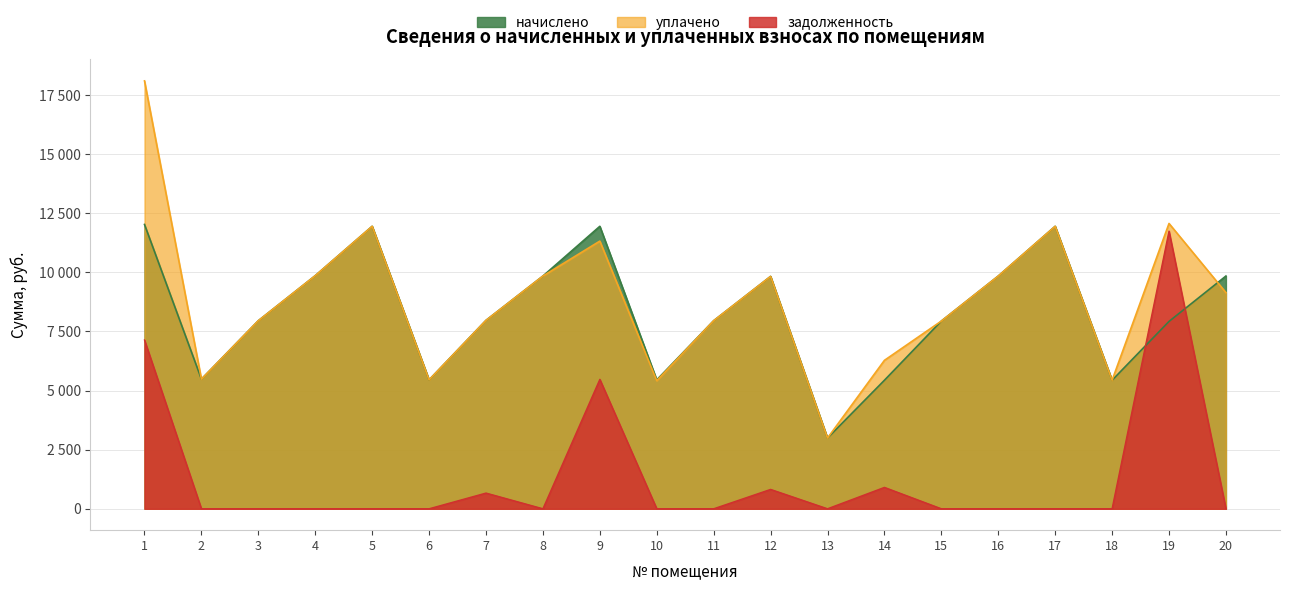

After their last crossing, which series has the higher values: начислено or уплачено?

начислено